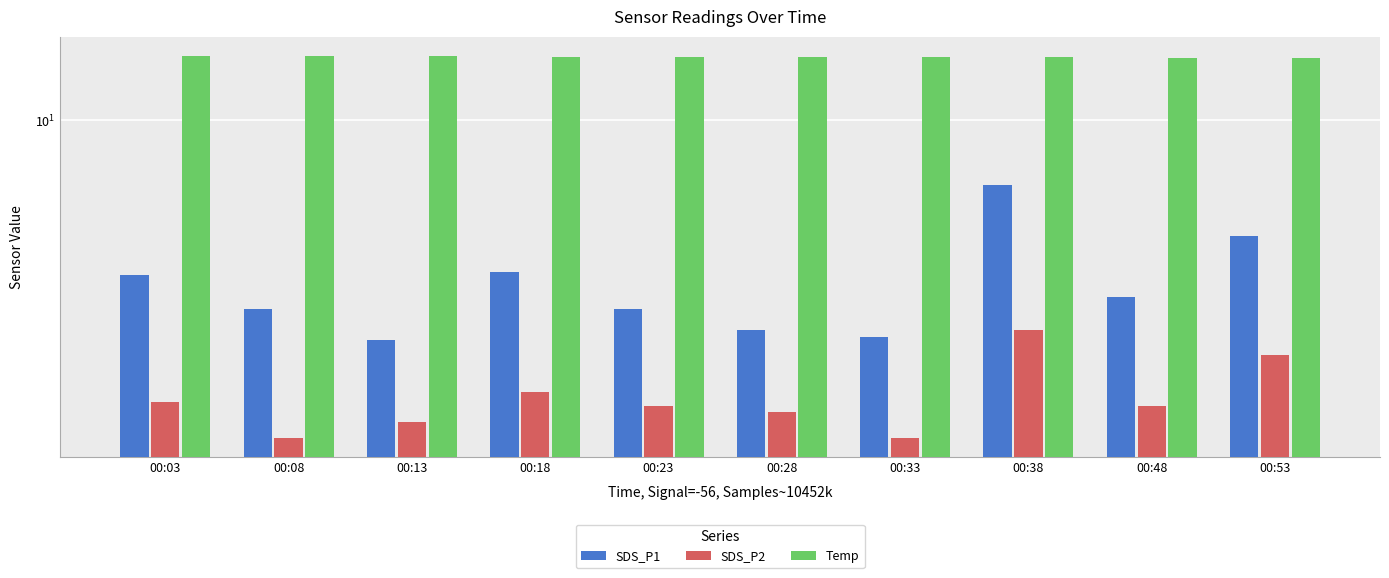

True or false: SDS_P2 has a value of 0.7 at 00:08.

False